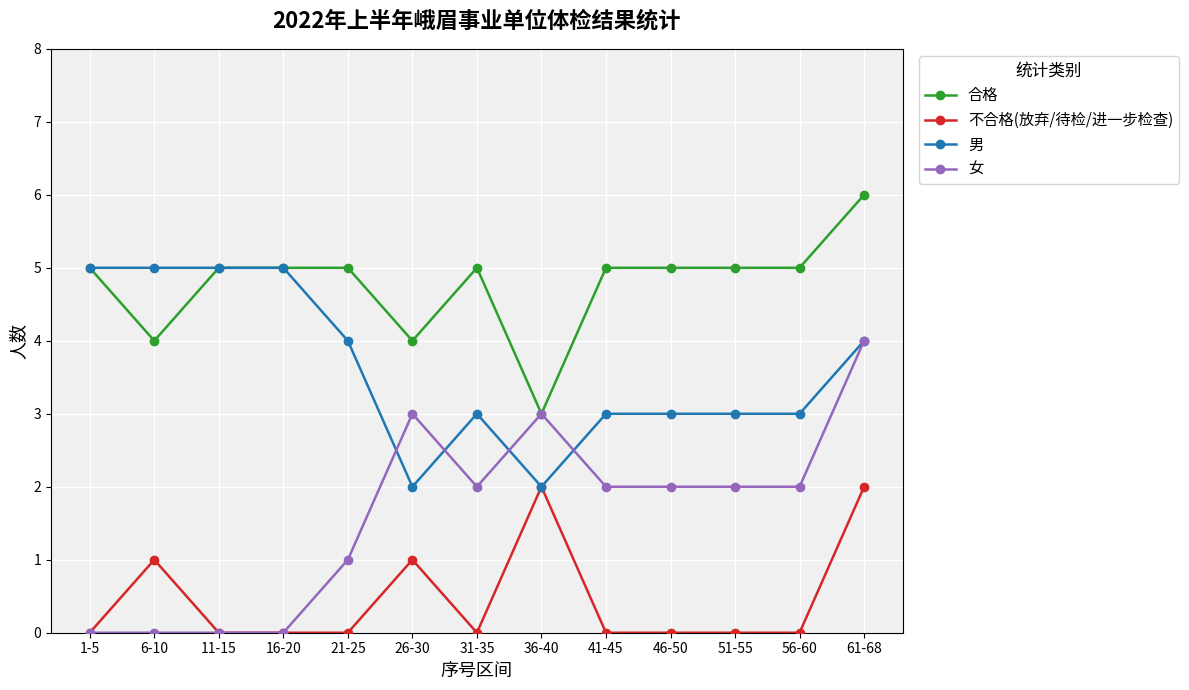

Which series has the largest range (max minus min)?

女